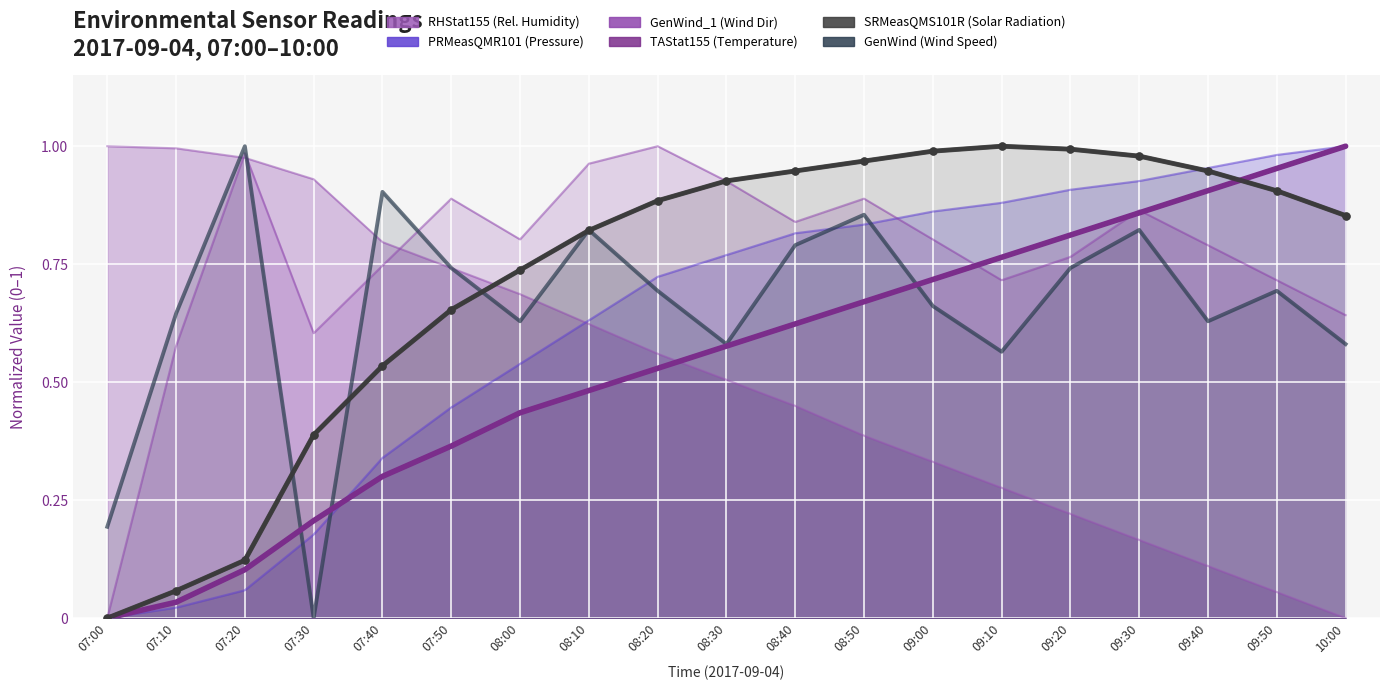

Is it true that TAStat155 (Temperature) equals 0.3 at 07:40?

True